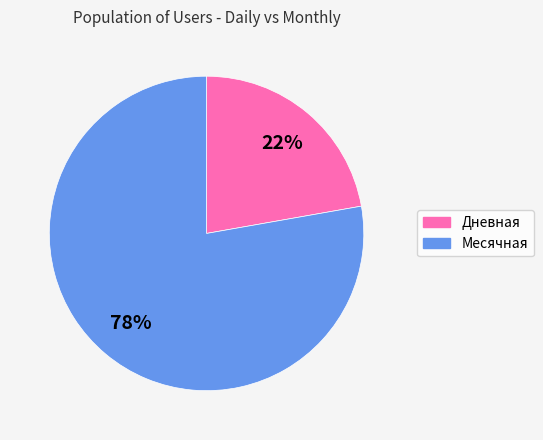

The Дневная slice represents 35% of the pie. True or false?

False